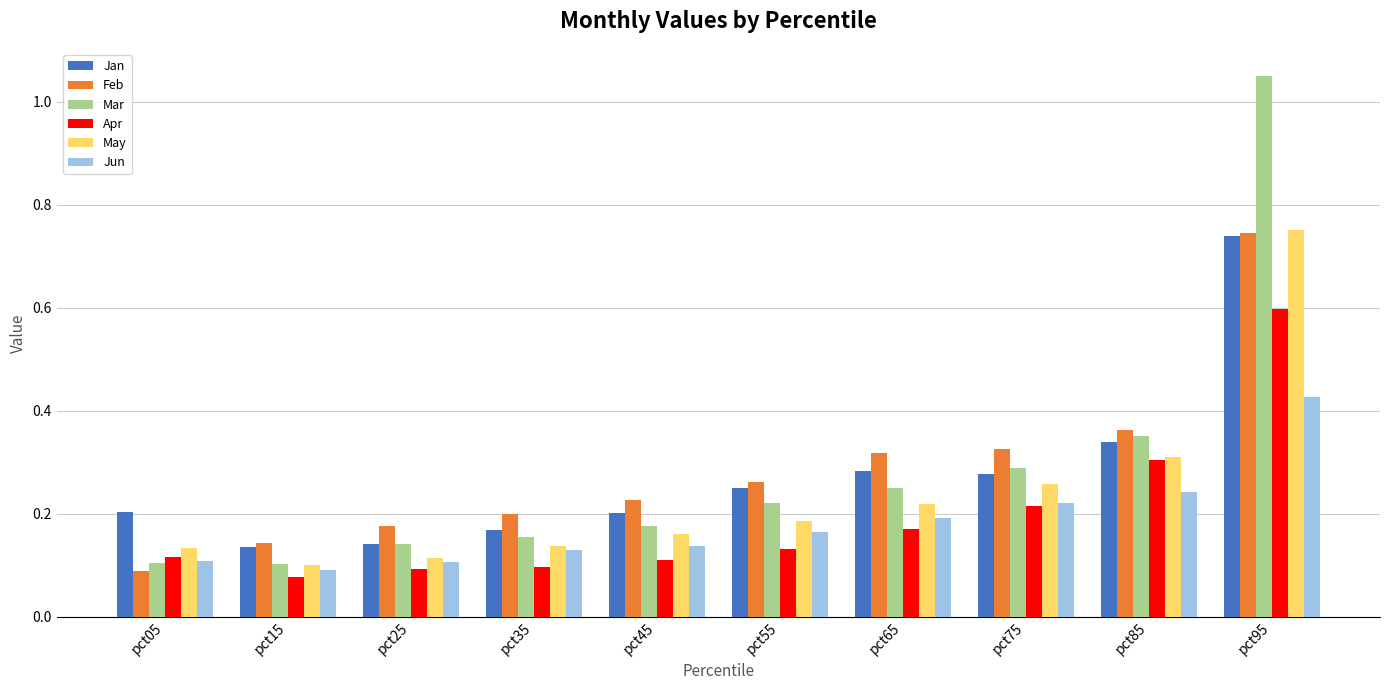

At which category is the sum across all series the highest?

pct95